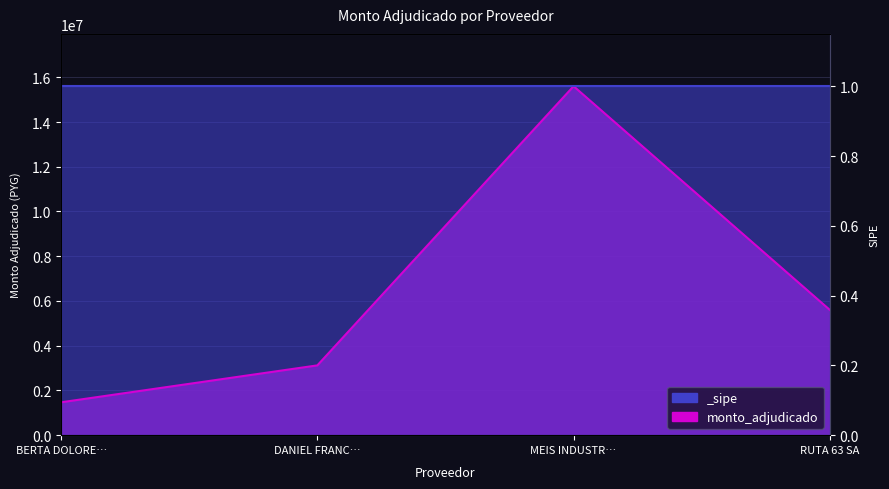

Where is the first local maximum?

MEIS INDUSTR…